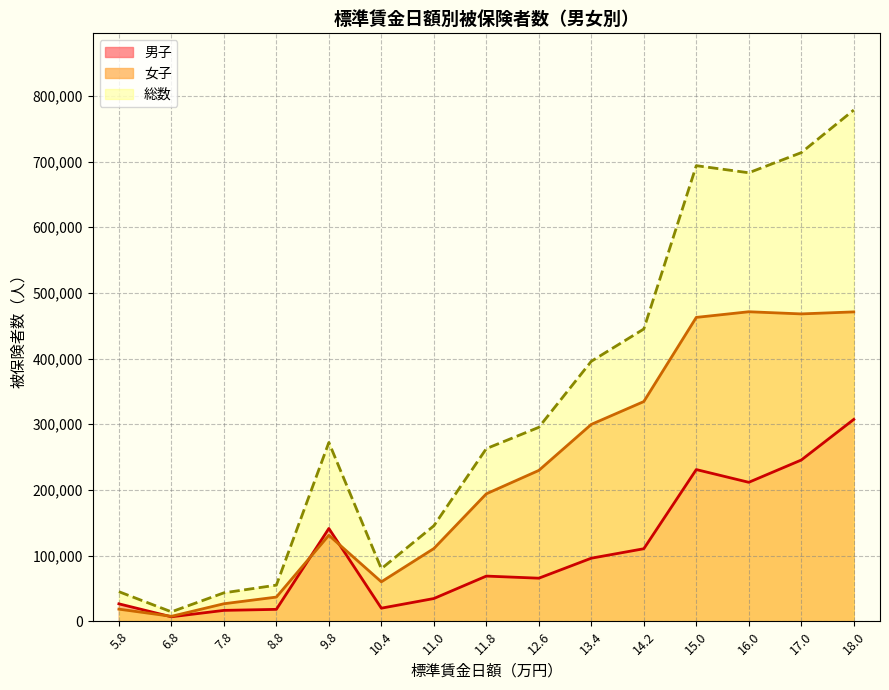

At which category does 女子 reach its first local peak?

9.8